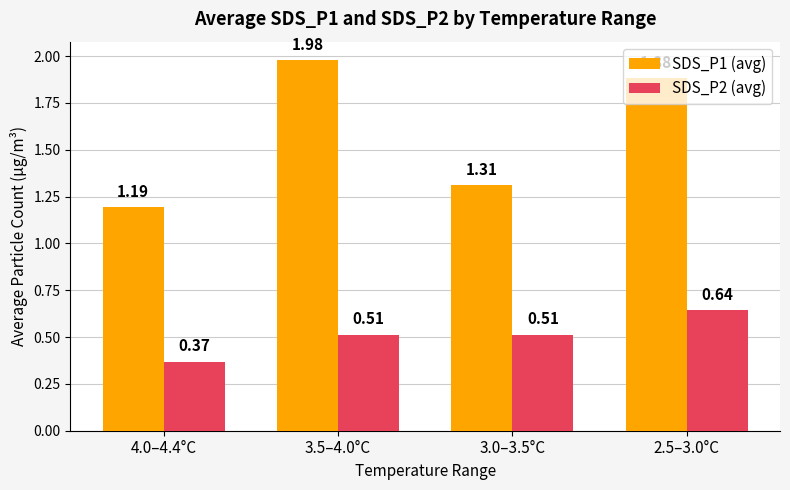

What is the average value of the SDS_P1 (avg) series?

1.6